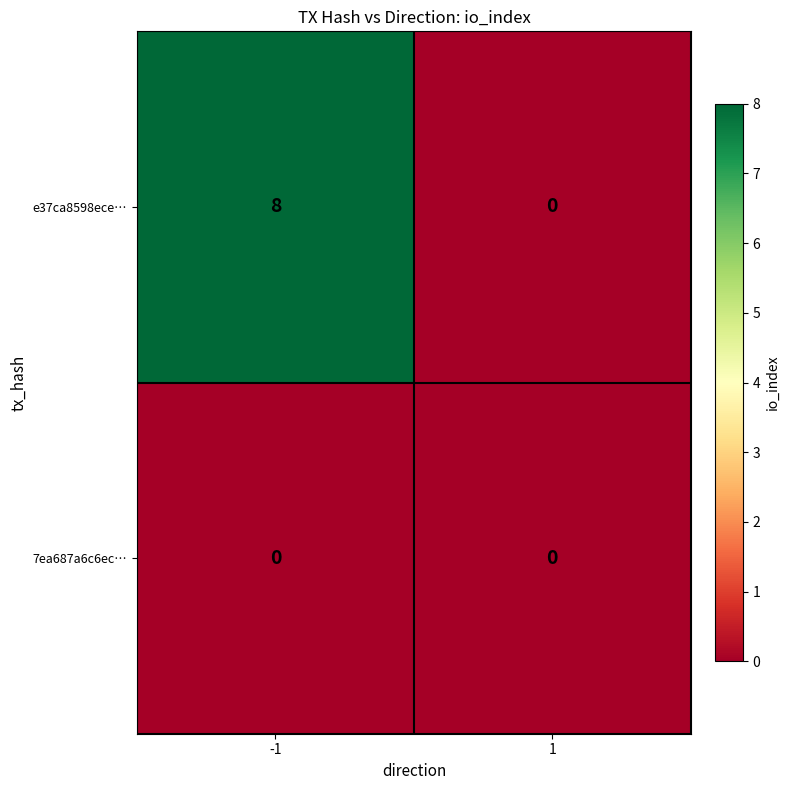

True or false: e37ca8598ece… has a value of 8 at -1.

True